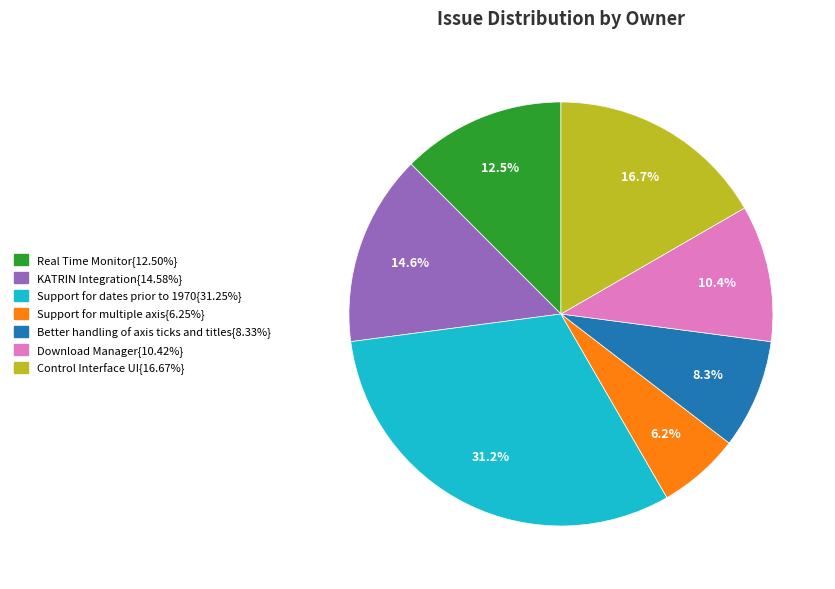

Does any single category account for the majority?

No